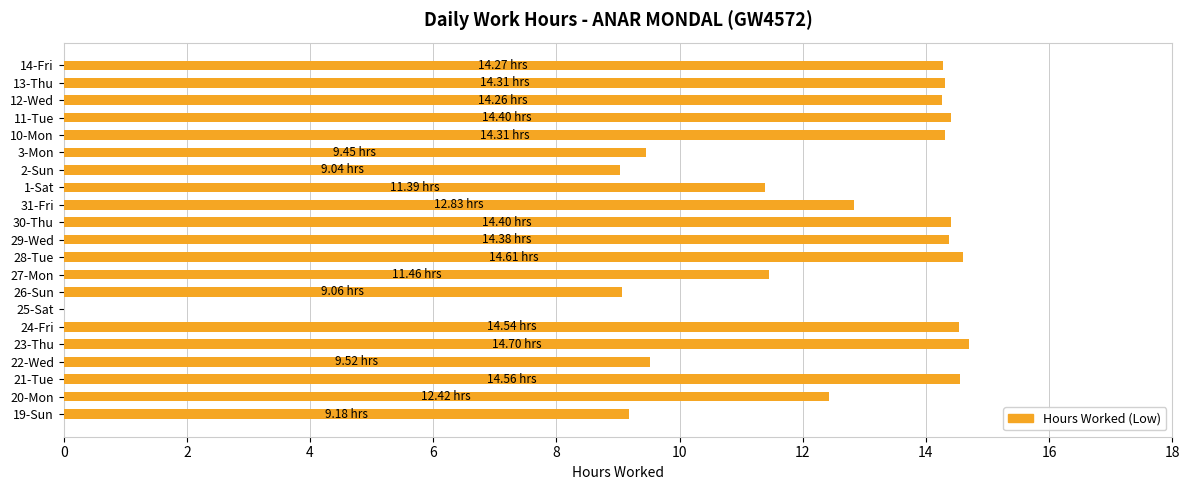

What is the ratio of the value at 13-Thu to the value at 21-Tue?

1.0